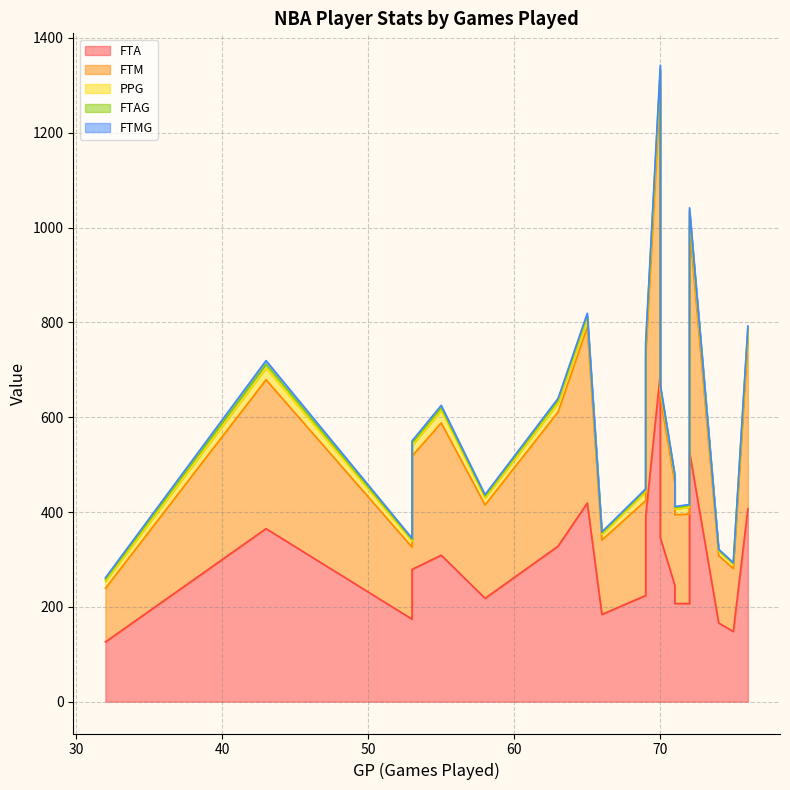

True or false: FTMG and FTAG intersect in this chart.

False